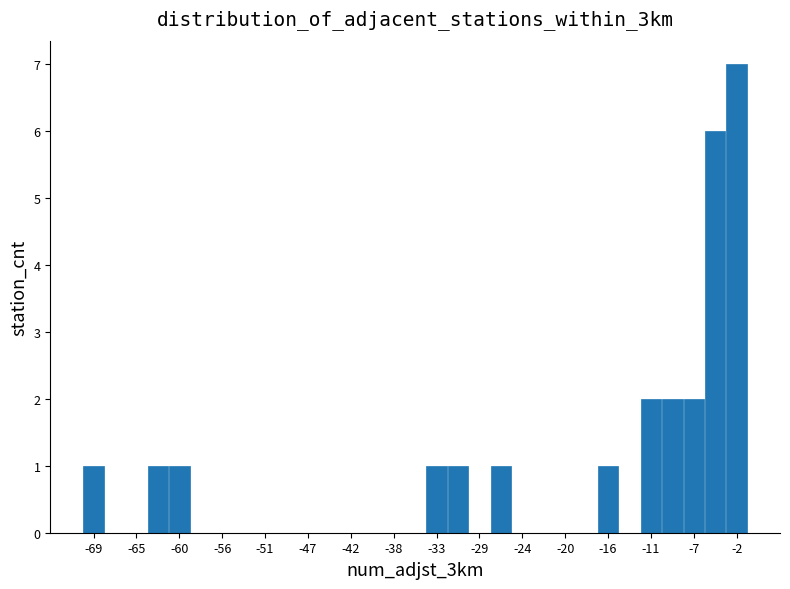

What is the height of the bar covering -32.5 to -30.0 on the x-axis? Neither the bar edges nor the heights are printed on the chart, so give them approximately, as read against the axes.

1